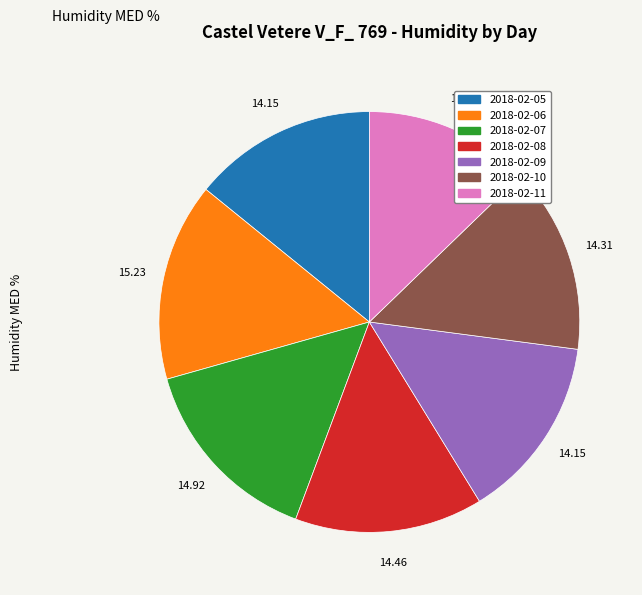

Which slice is the smallest?

2018-02-11